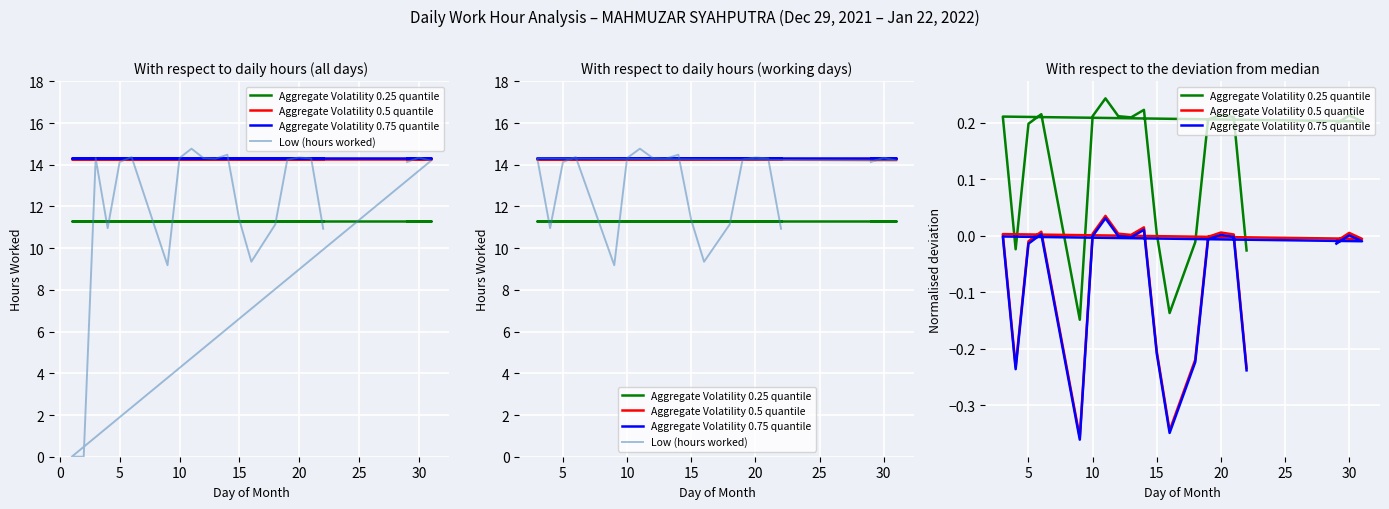

Which category has the lowest value in the Aggregate Volatility 0.5 quantile series?

30